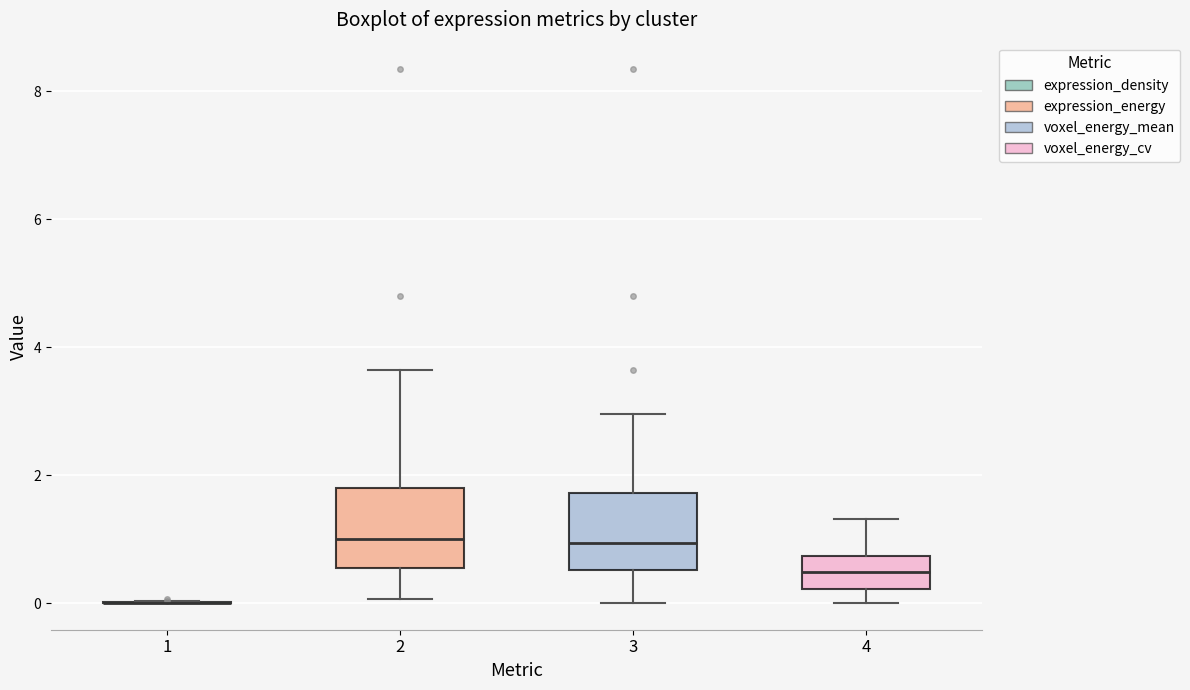

Reading left to right, read every box against the y-axis: the position of its median line, the range the box covers, and the ends of its whiskers. The values are not printed on the chart, so give them approximately, as read against the axis.

1: box collapsed to a line at 0.0, whiskers 0.0 to 0.0
2: median 1.0, box 0.6 to 1.8, whiskers 0.0 to 3.6
3: median 1.0, box 0.6 to 1.8, whiskers 0.0 to 3.0
4: median 0.4, box 0.2 to 0.8, whiskers 0.0 to 1.4